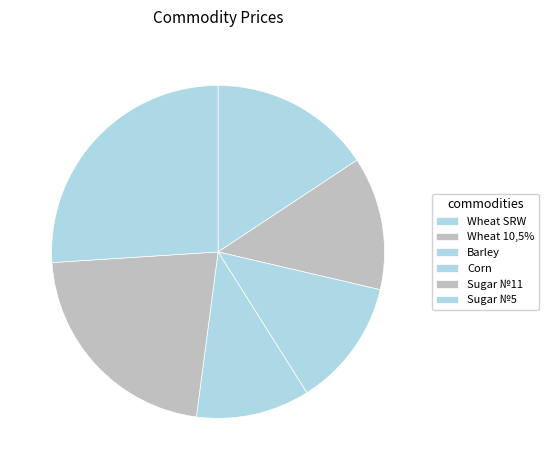

Which slice is the largest?

Sugar №5